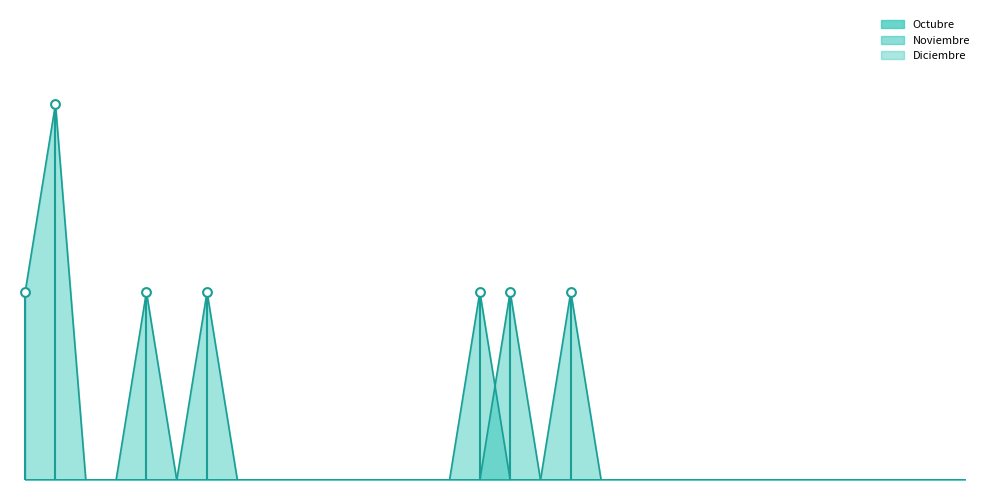

Which series reaches the maximum Y coordinate?

Diciembre